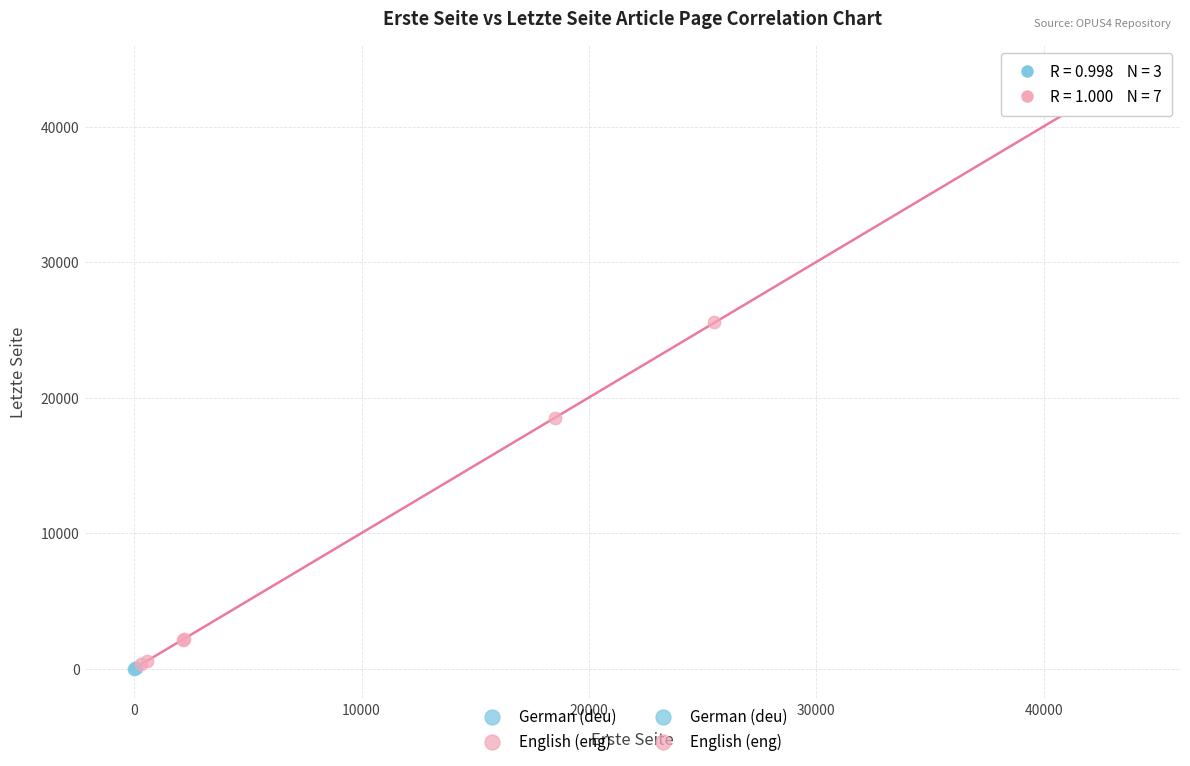

Which series contains the highest Y value?

English (eng)